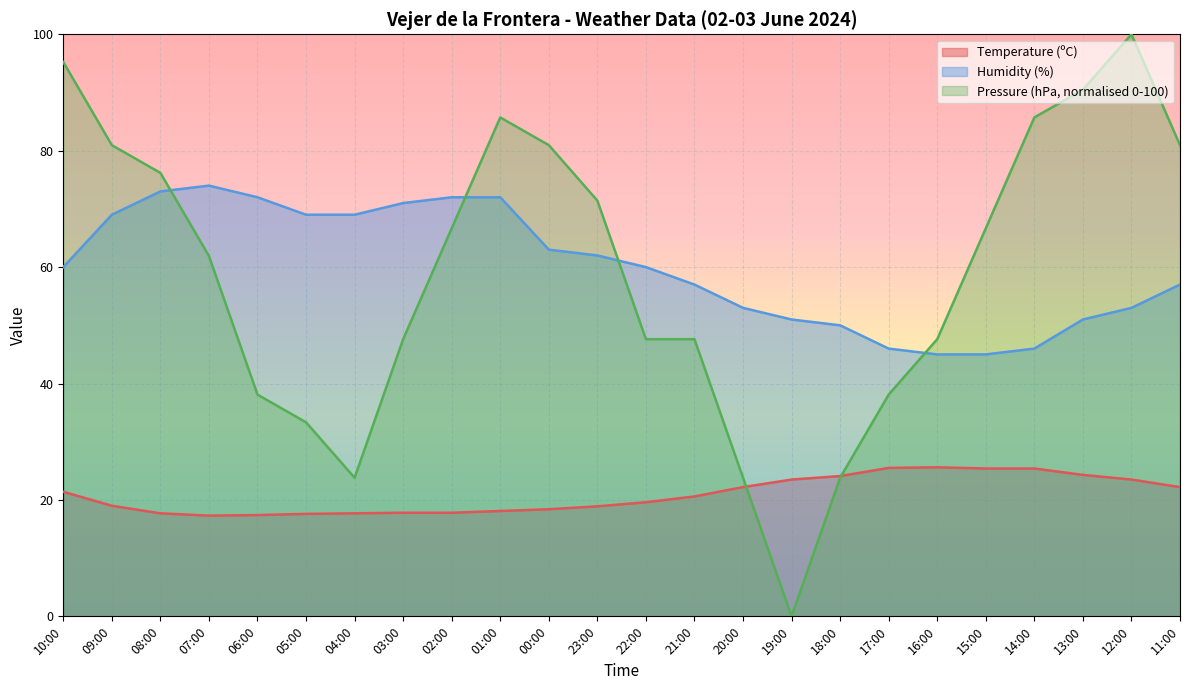

Rank the series by their maximum value, from lowest to highest.

Temperature (ºC), Humidity (%), Pressure (hPa, normalised 0-100)